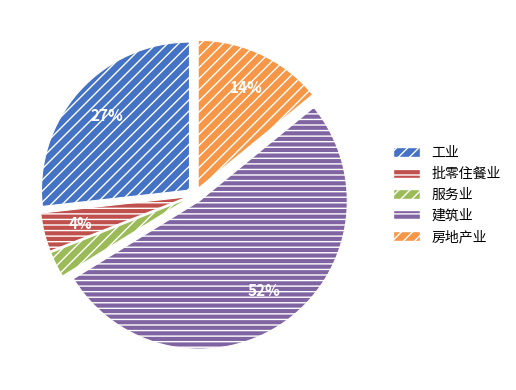

Do 房地产业 and 服务业 together represent more than half of the pie?

No